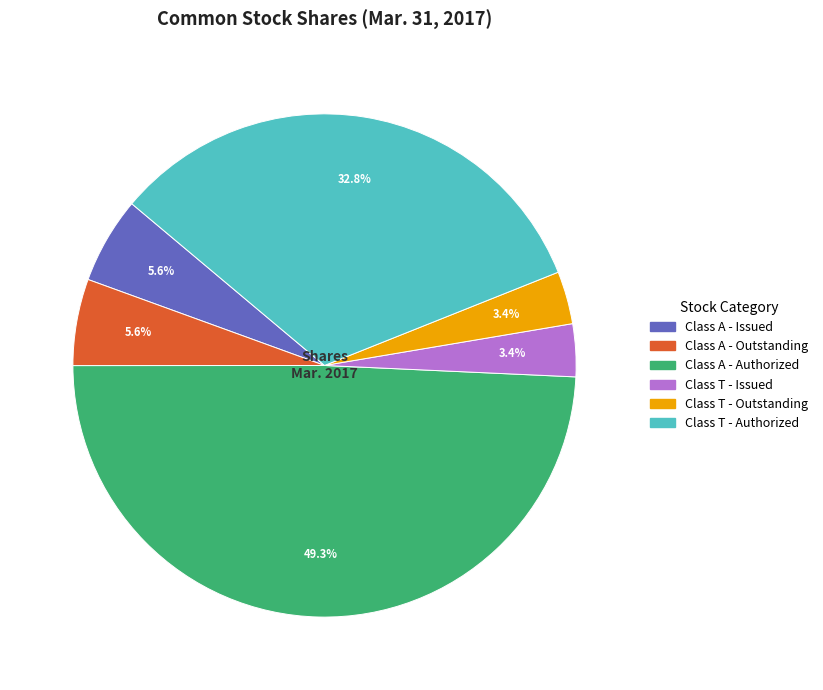

Is there a majority slice in this chart?

No